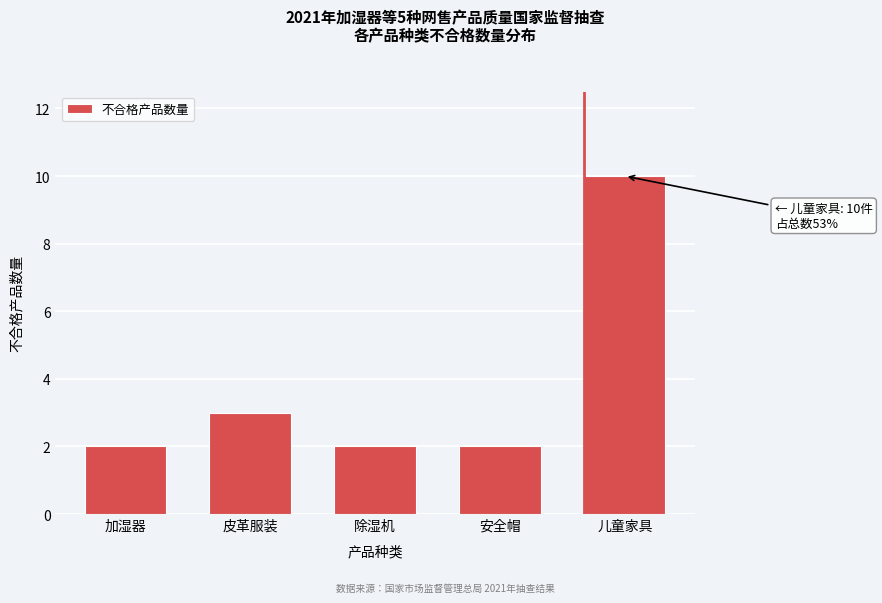

Reading right to left, what are all the values shown in this chart?

儿童家具=10	安全帽=2	除湿机=2	皮革服装=3	加湿器=2